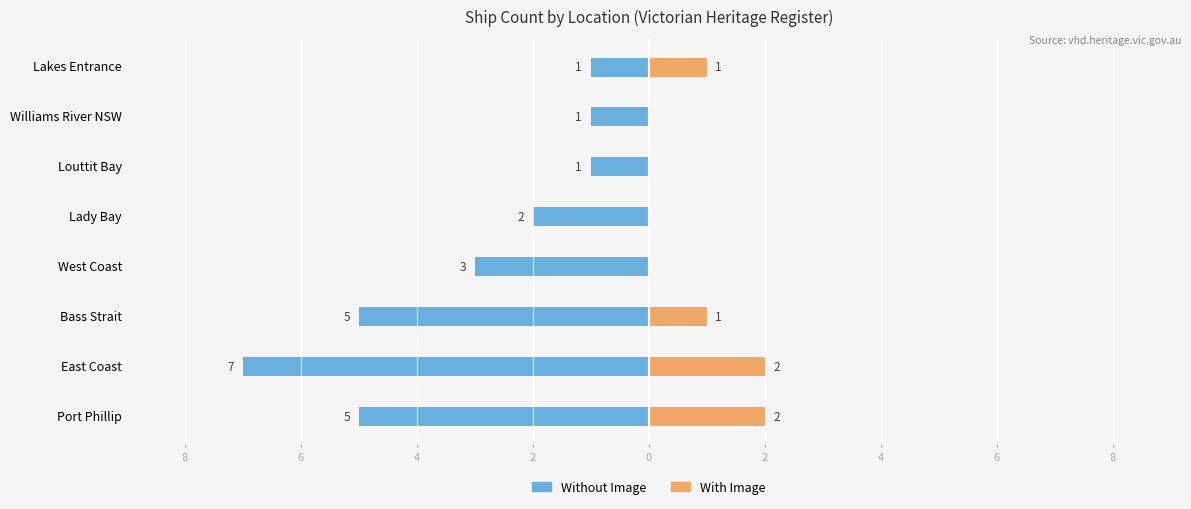

What is the average value of the Without Image series?

-3